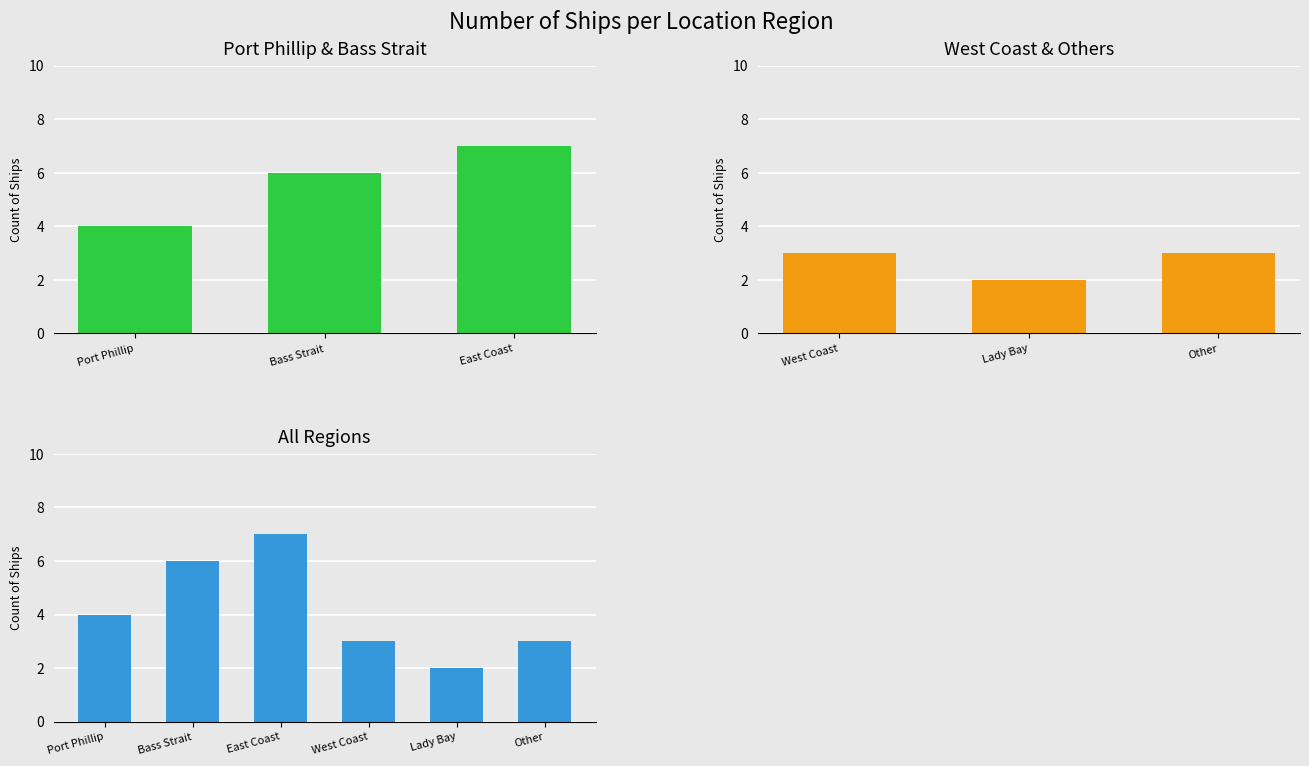

What is the difference between the second highest and minimum values?

4